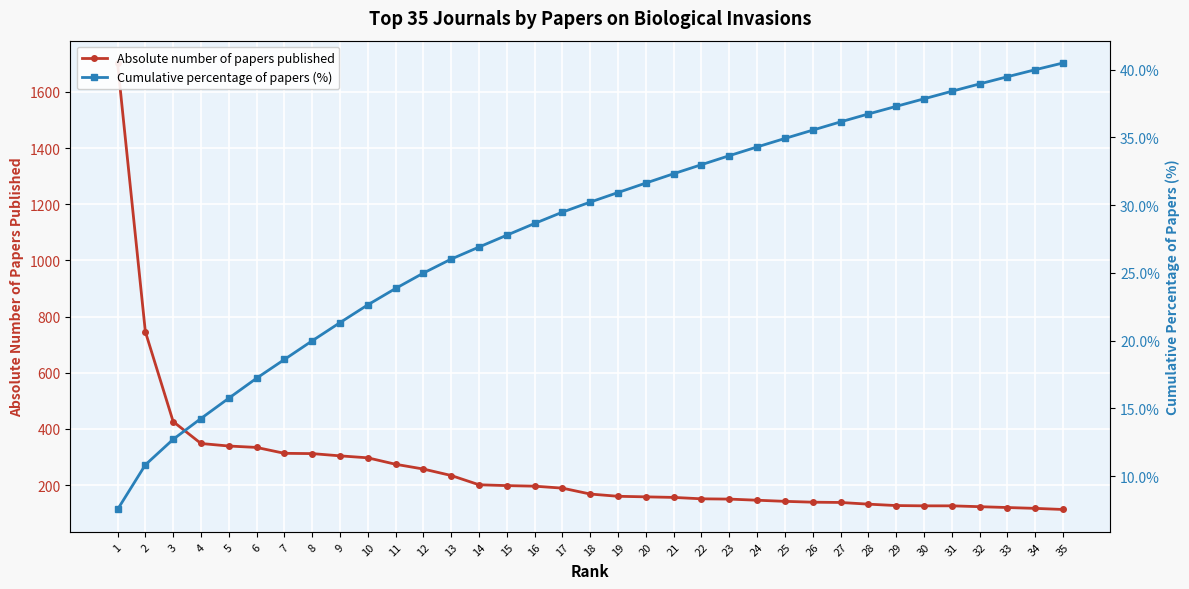

Which category has the lowest value across all series?

1